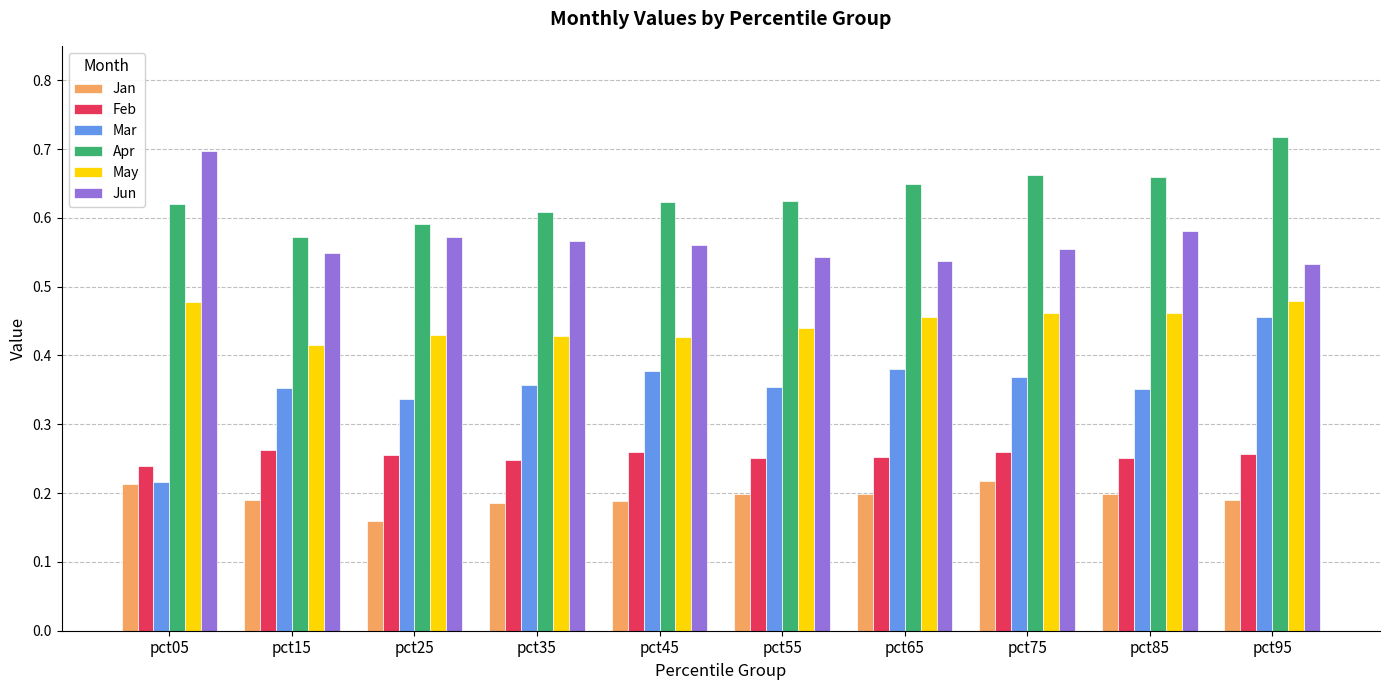

What is the total value across all series at pct25?

2.3